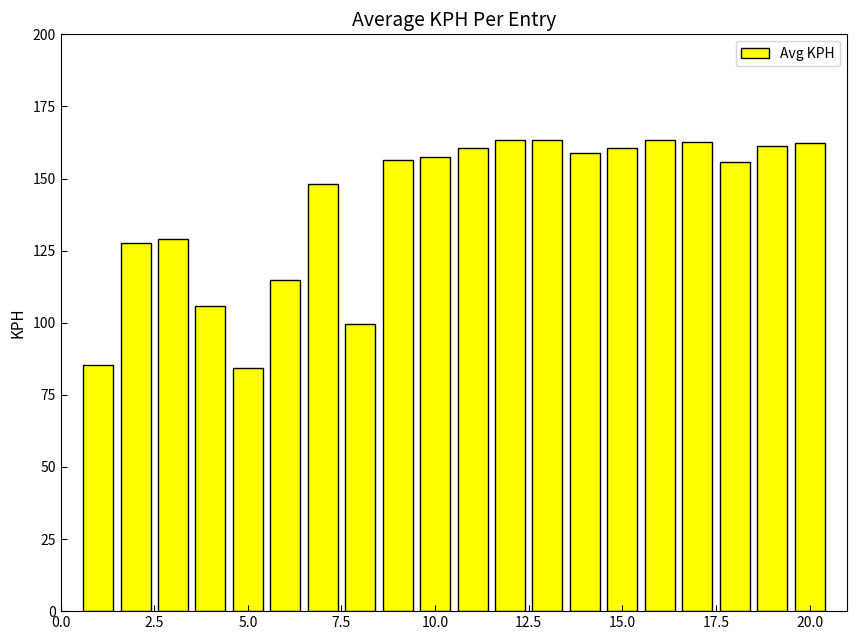

What is the value of the 13th bar from the left?

163.5